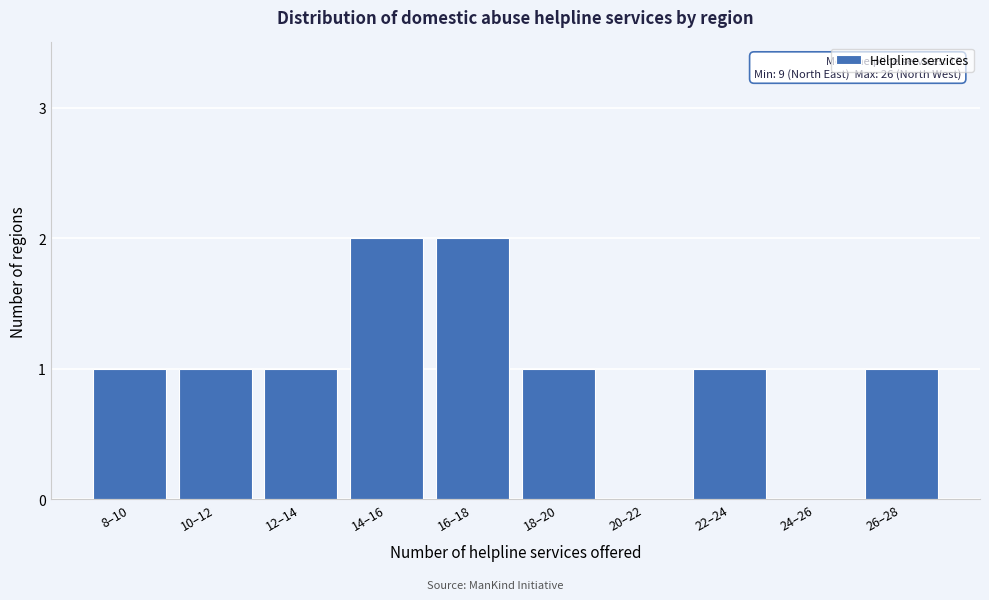

What is the sum of all values?

10